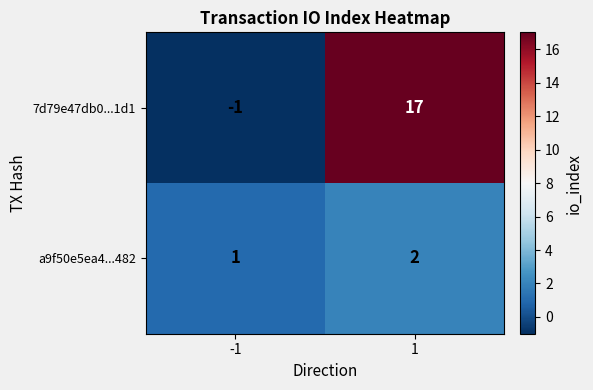

What is the greatest value displayed?

17